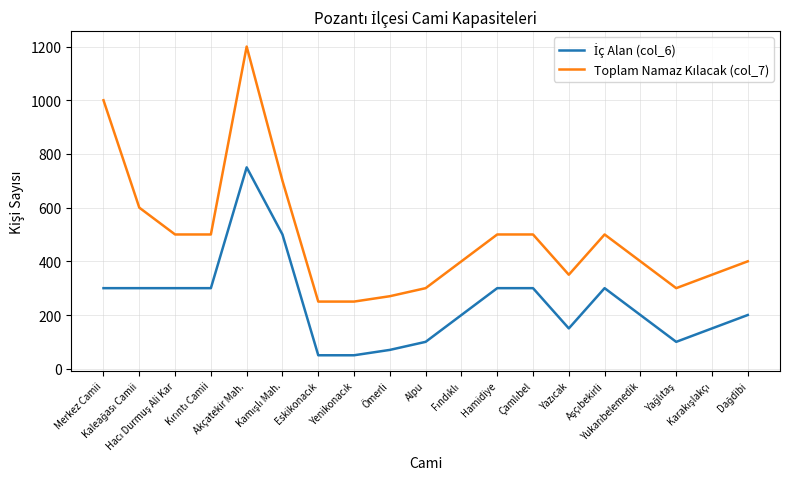

How many lines are shown in the chart?

2